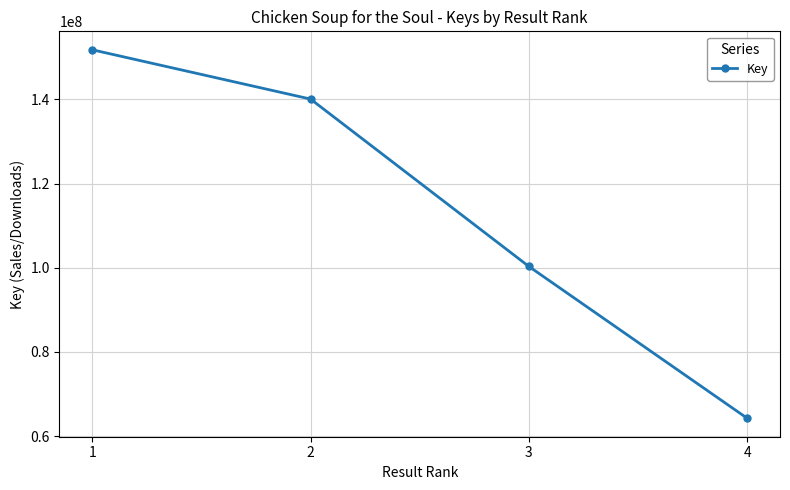

What value does the data have at 1, to the nearest 50?

151775400